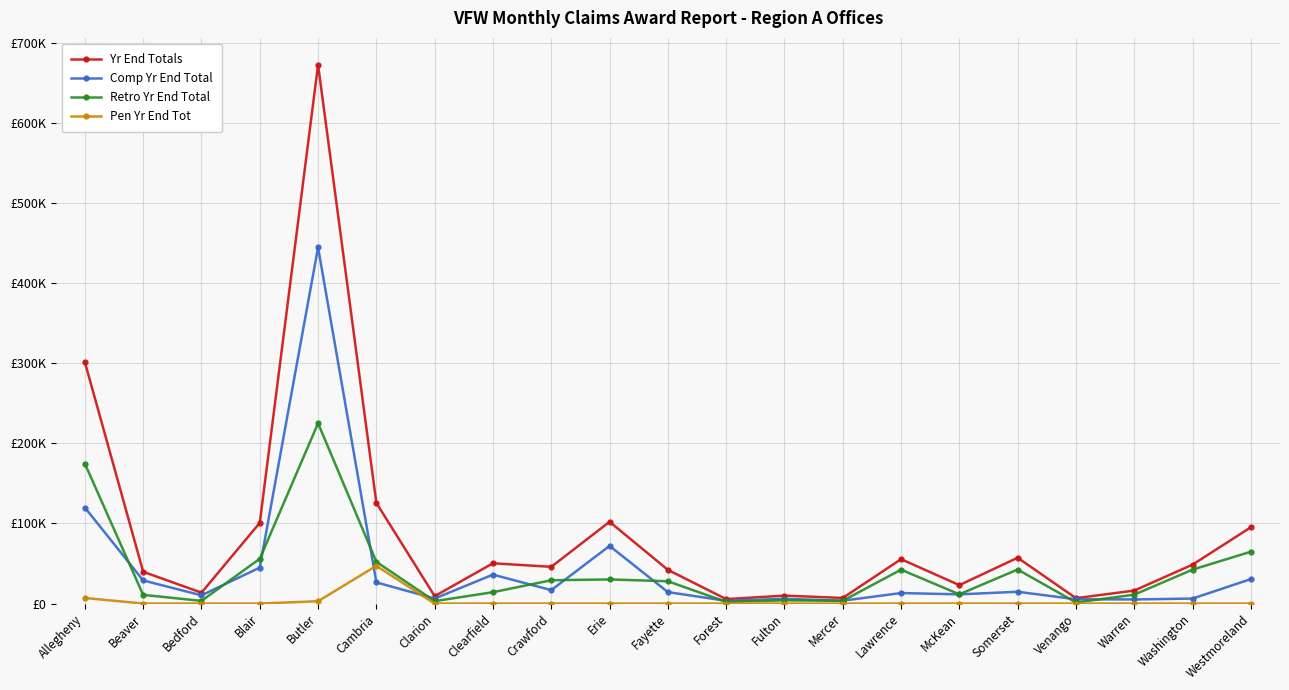

Where do Pen Yr End Tot and Comp Yr End Total first cross each other?

Butler and Cambria